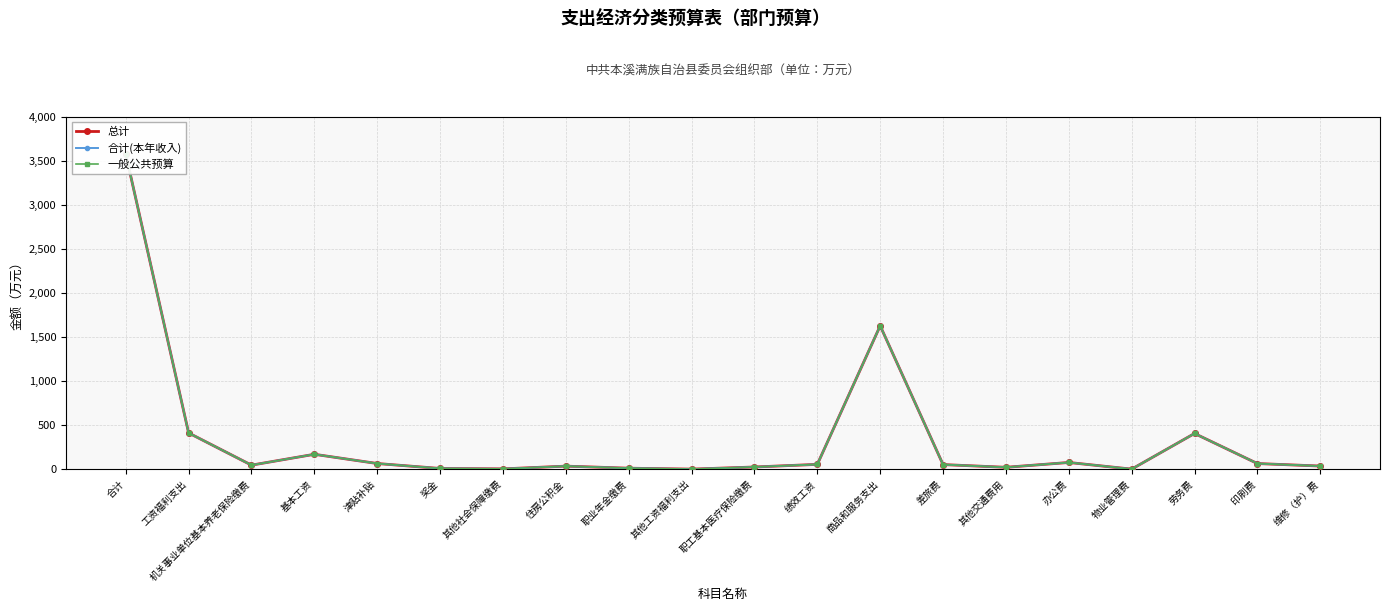

What is the difference between the second highest and second lowest values in the 一般公共预算 series?

1626.5